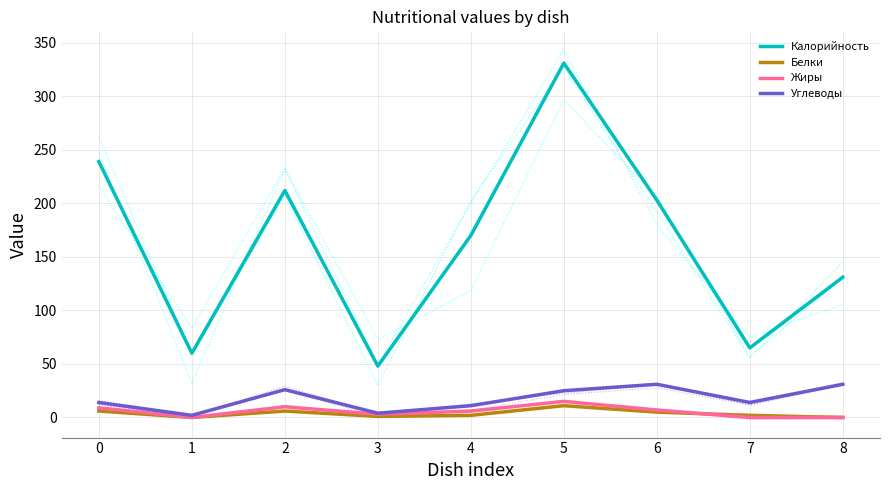

At which label does Углеводы reach its minimum?

1